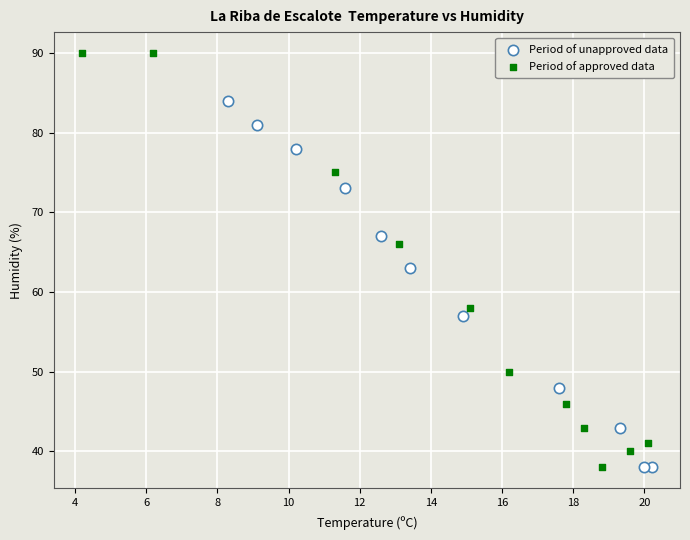

Which series reaches the maximum Y coordinate?

Period of approved data